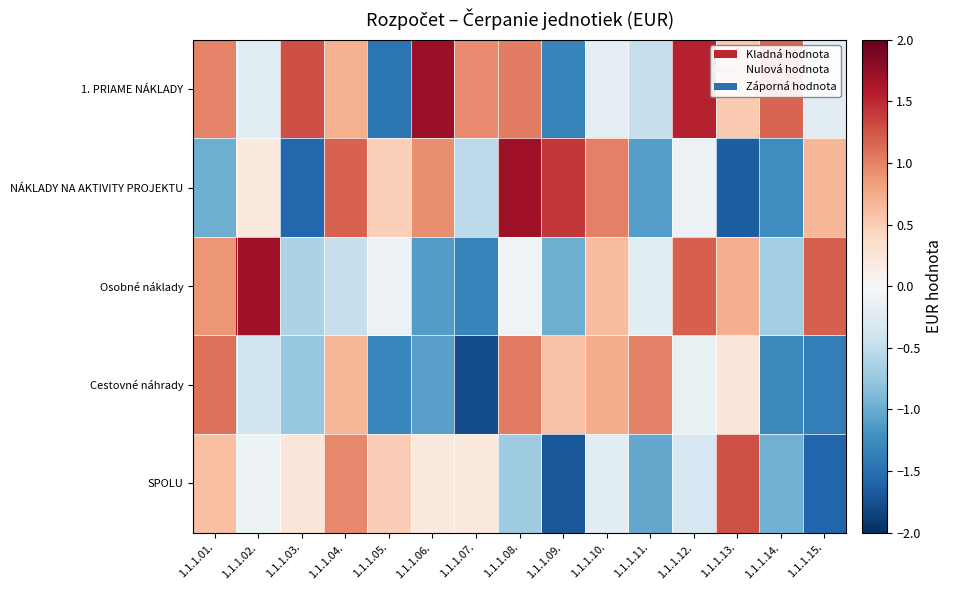

What is the spread (max minus min) of values at 1.1.1.03.?

2.9